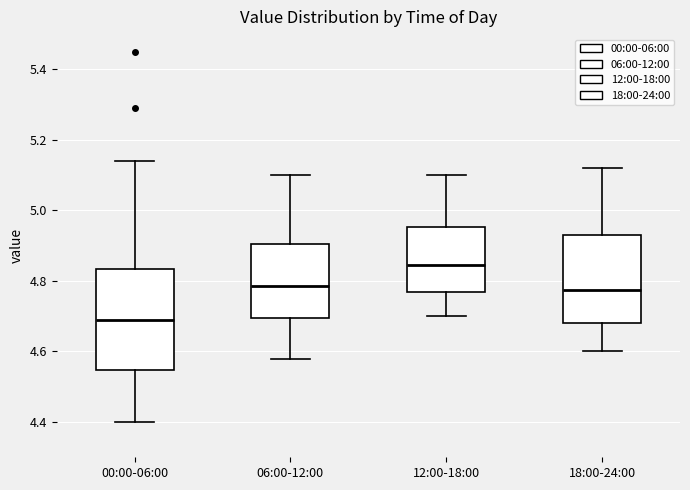

Reading left to right, read every box against the y-axis: the position of its median line, the range the box covers, and the ends of its whiskers. The values are not printed on the chart, so give them approximately, as read against the axis.

00:00-06:00: median 4.70, box 4.54 to 4.84, whiskers 4.40 to 5.14
06:00-12:00: median 4.78, box 4.70 to 4.90, whiskers 4.58 to 5.10
12:00-18:00: median 4.84, box 4.76 to 4.96, whiskers 4.70 to 5.10
18:00-24:00: median 4.78, box 4.68 to 4.94, whiskers 4.60 to 5.12